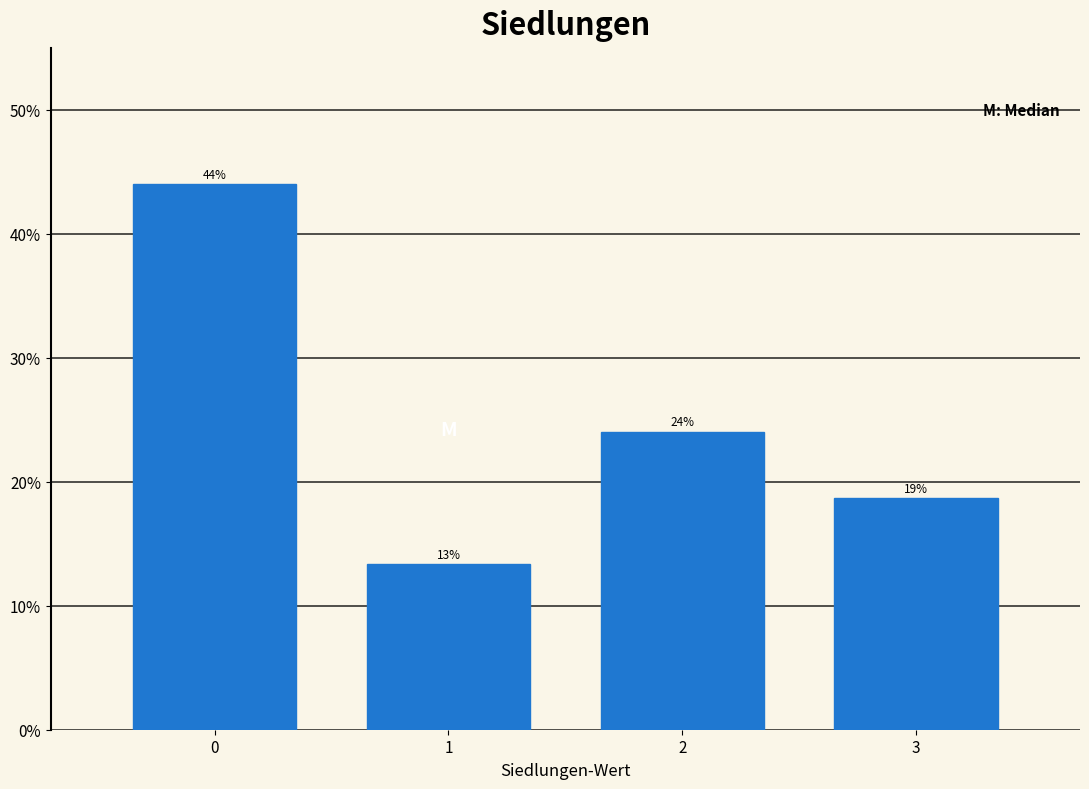

Which has a higher value, 1 or 3?

3